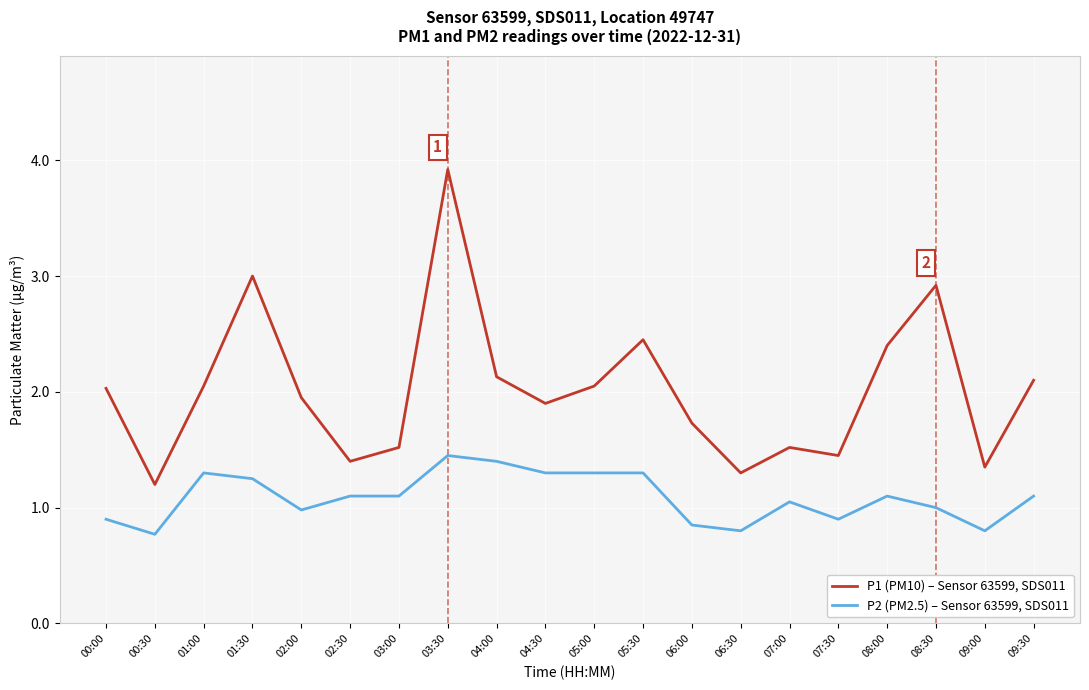

What is the difference between the maximum and minimum values in the P1 (PM10) – Sensor 63599, SDS011 series?

2.7